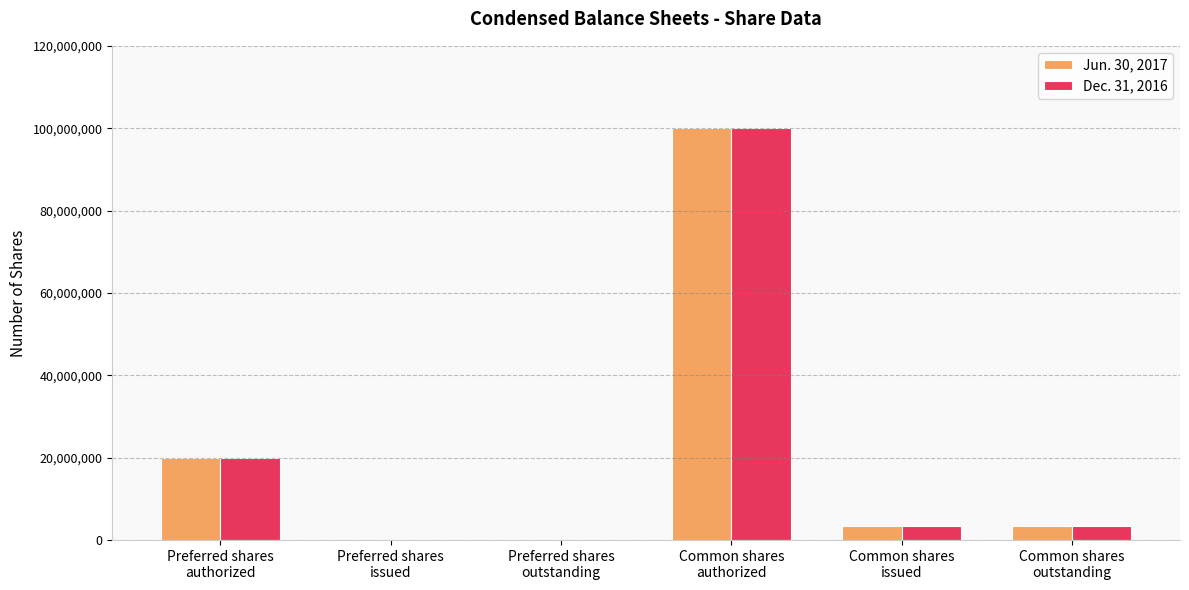

Which series has the largest range (max minus min)?

Jun. 30, 2017